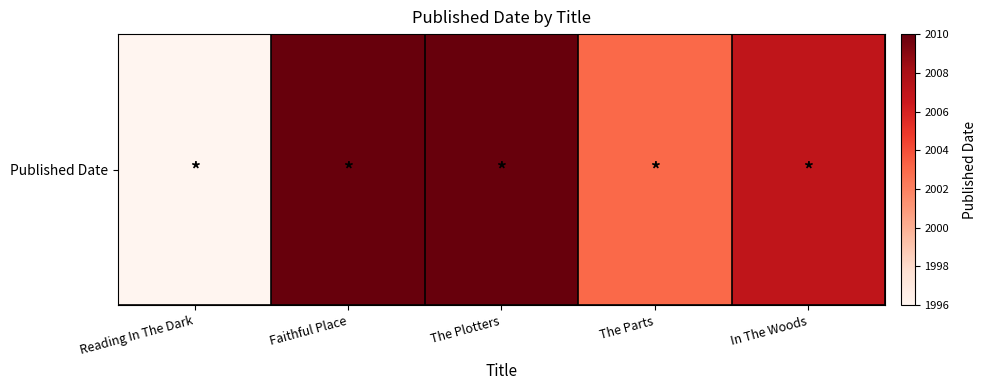

The value at Faithful Place is 3597. True or false?

False